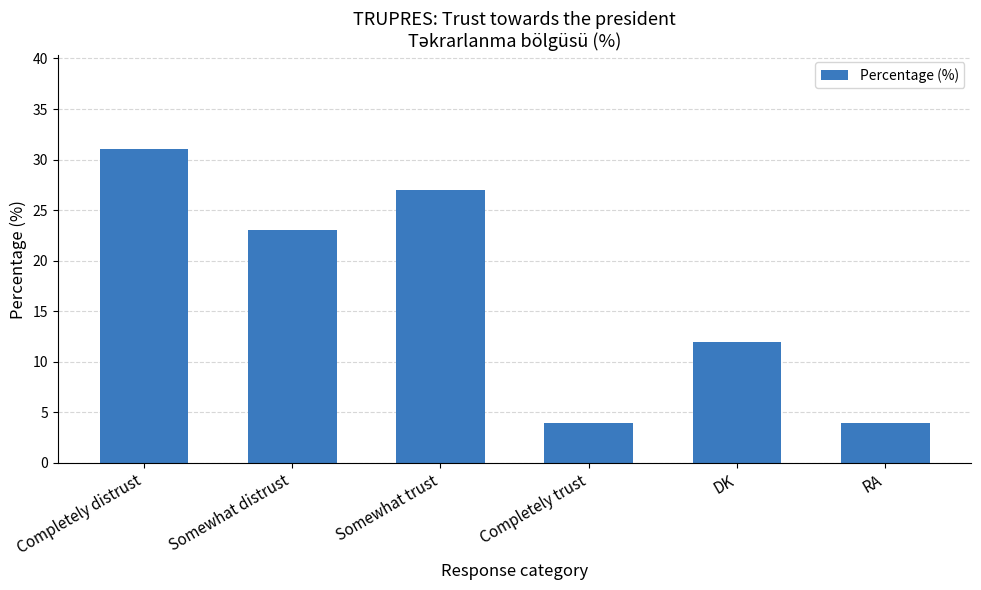

At which label is the value closest to 17?

DK